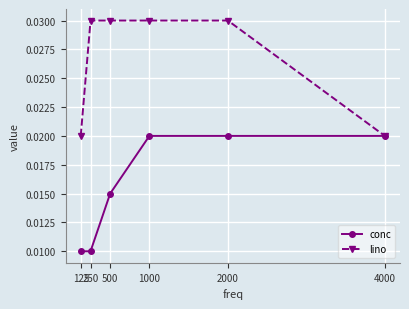

At how many categories does at least one series exceed 0?

6